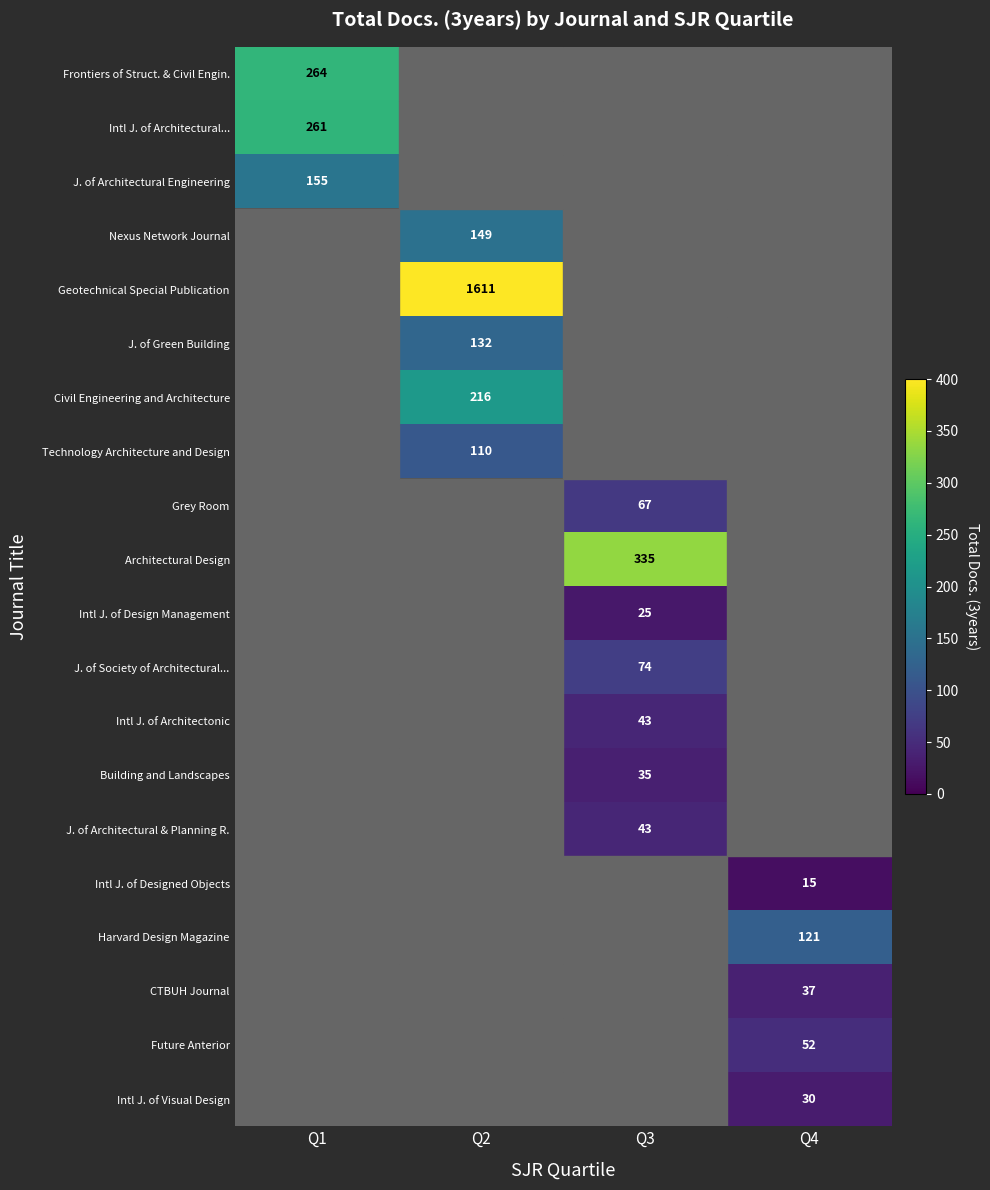

The Future Anterior series shows 52 at Q4. True or false?

True